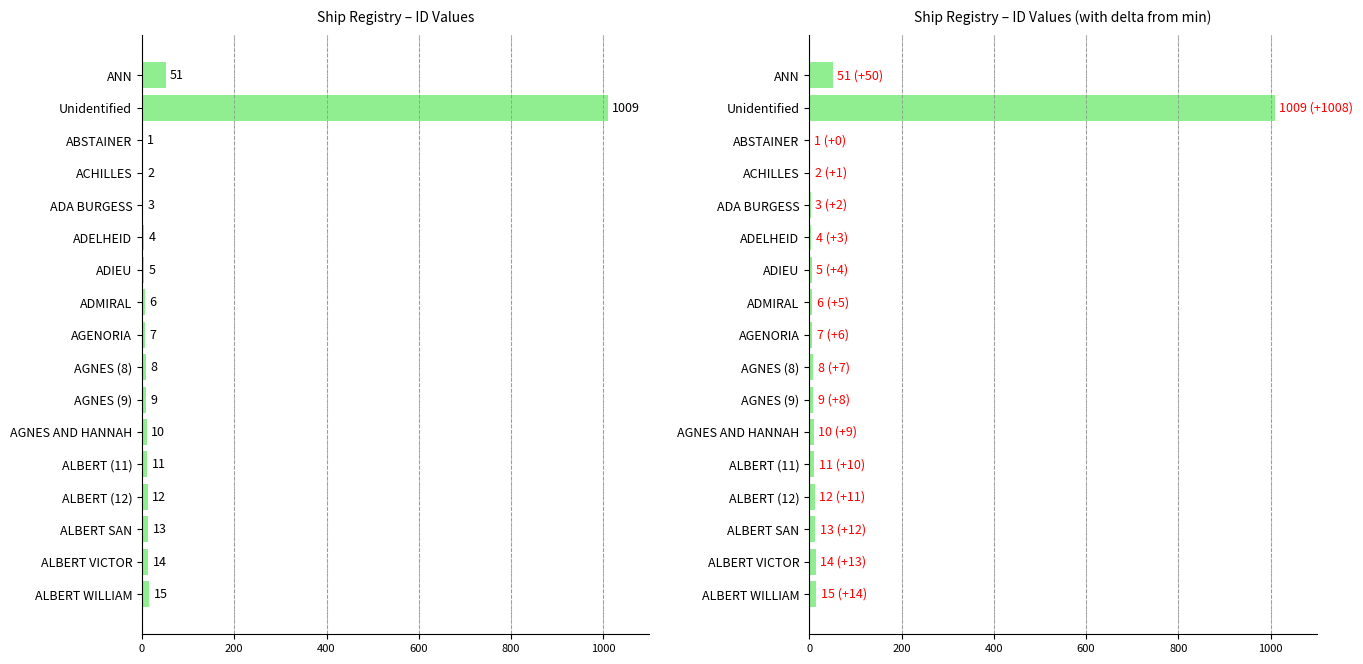

What is the difference between the values at ACHILLES and ANN?

49